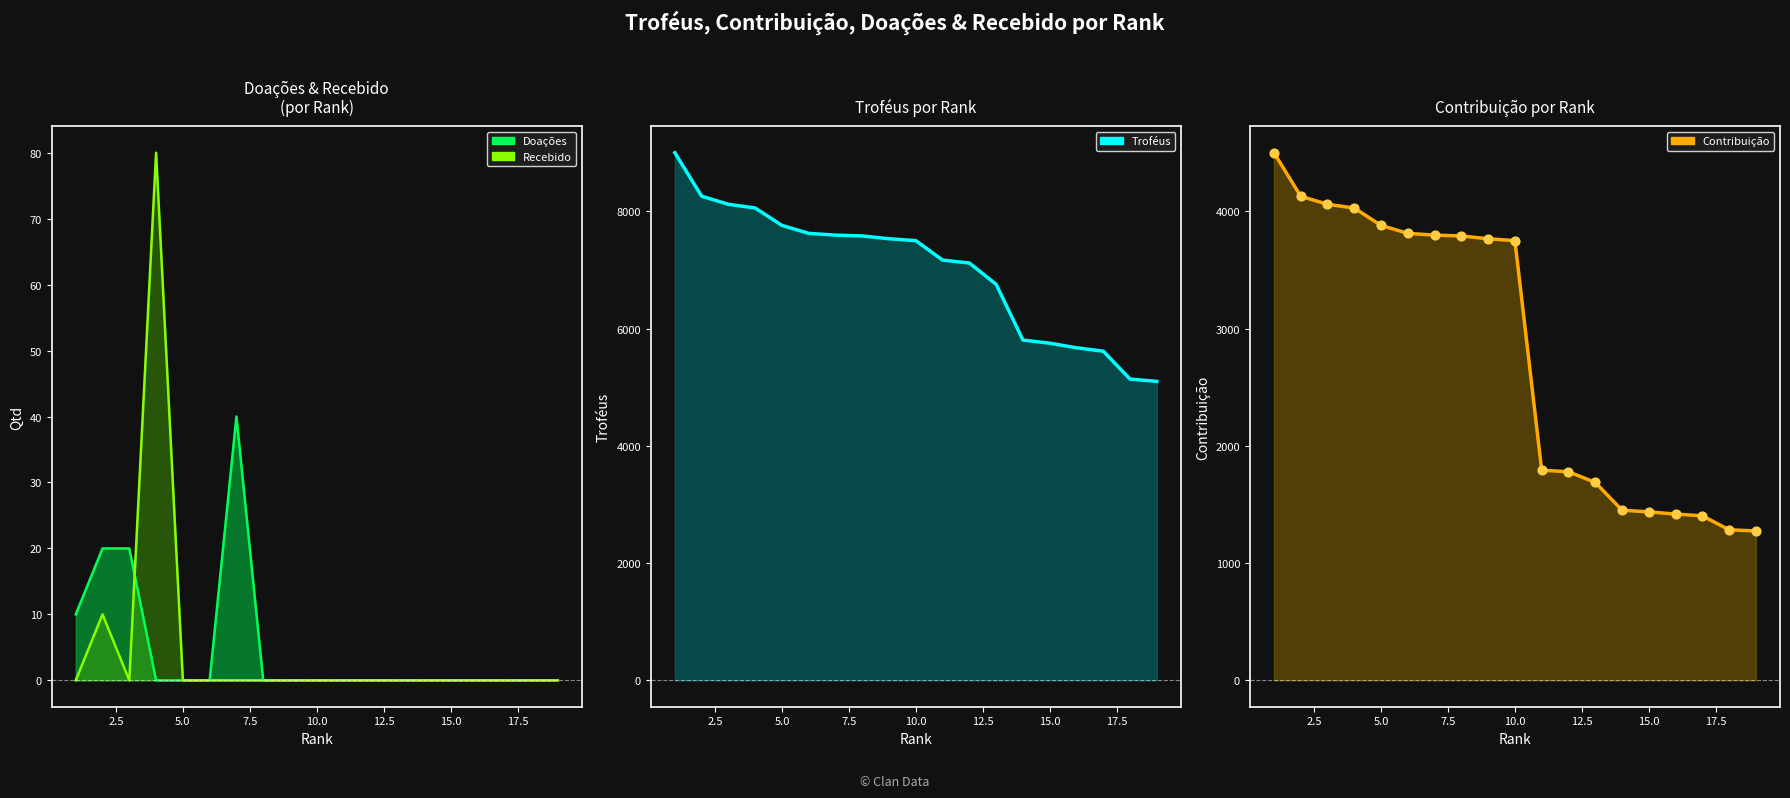

What are all the series names shown in the legend?

Troféus, Contribuição, Doações, Recebido